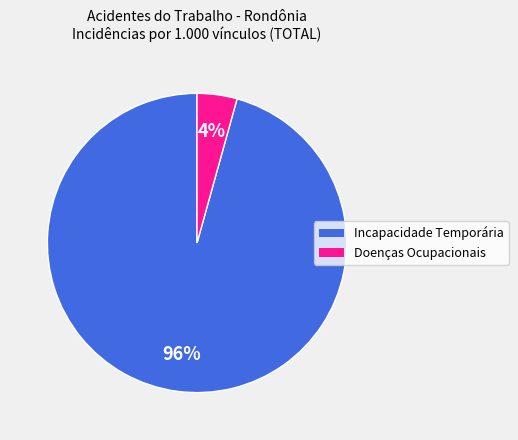

Between Incapacidade Temporária and Doenças Ocupacionais, which is larger?

Incapacidade Temporária